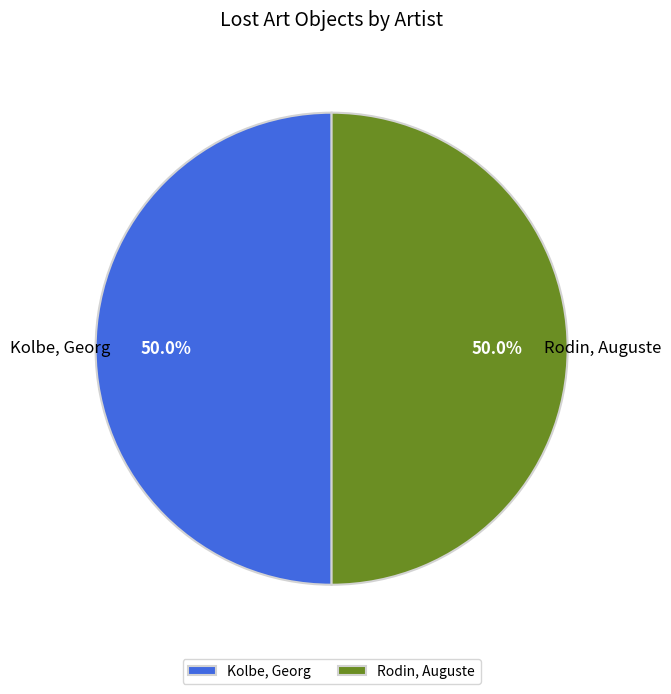

What is the ratio of the value at Kolbe, Georg to the value at Rodin, Auguste?

1.0